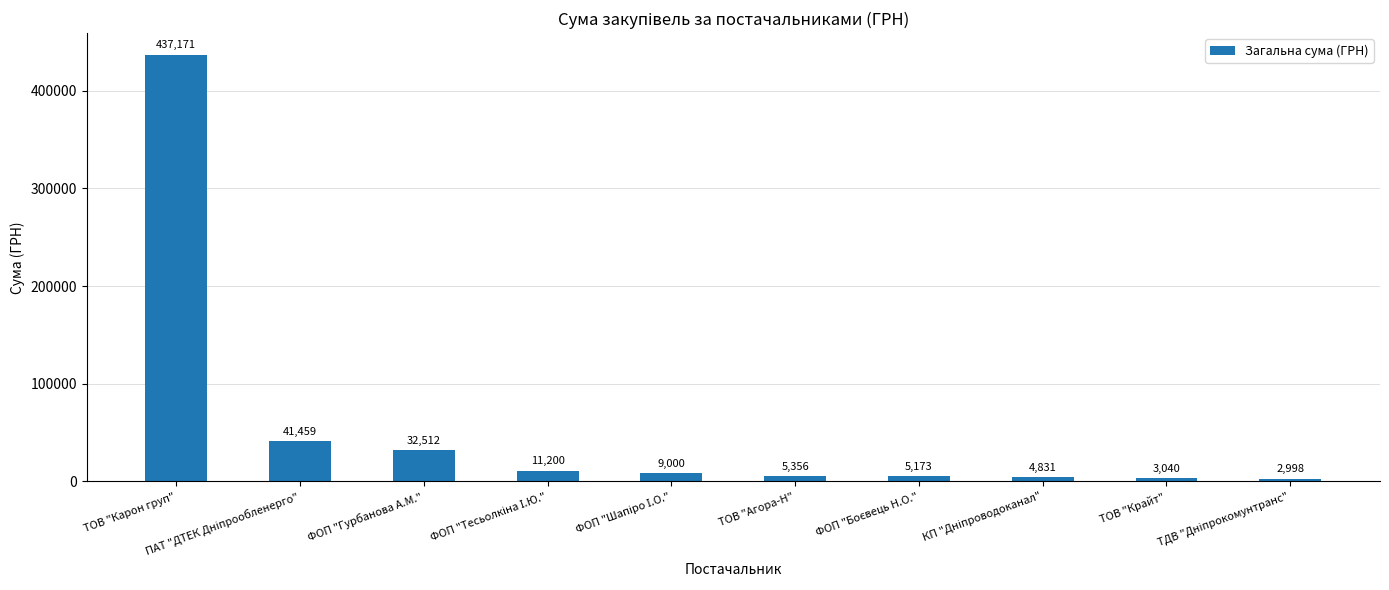

What is the maximum value shown in the chart?

437170.9